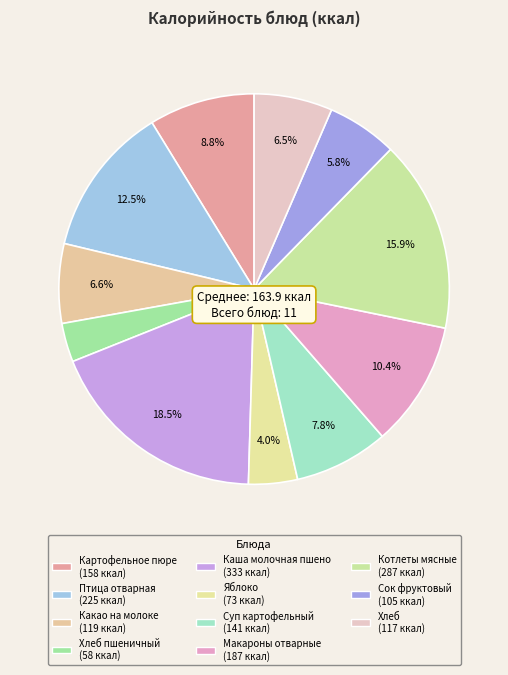

Count the number of slices in the pie.

11